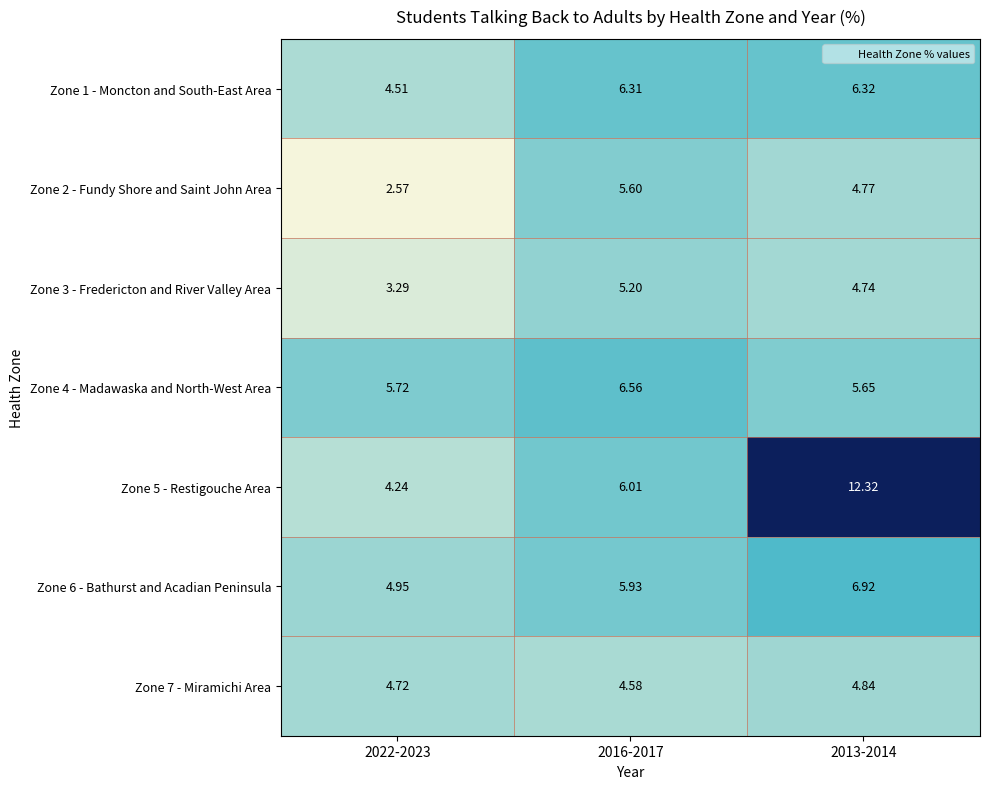

Is the value of Zone 6 - Bathurst and Acadian Peninsula at 2022-2023 greater than the value of Zone 2 - Fundy Shore and Saint John Area at 2016-2017?

No